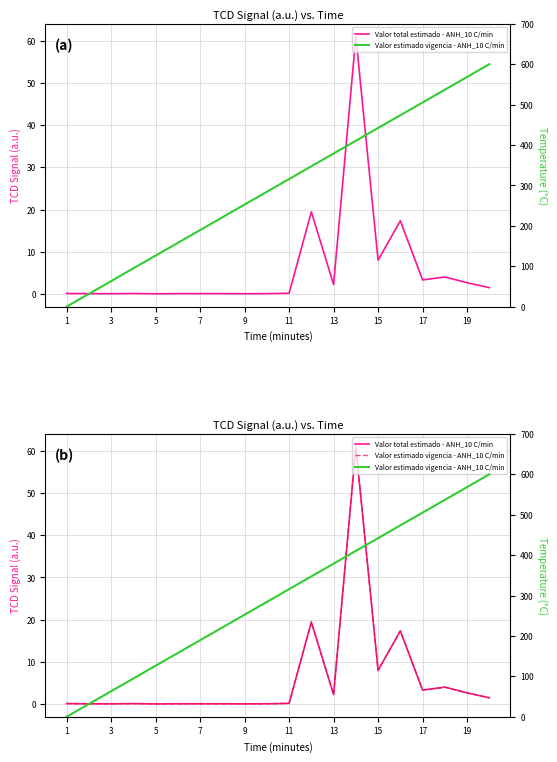

How many lines are shown in the chart?

2